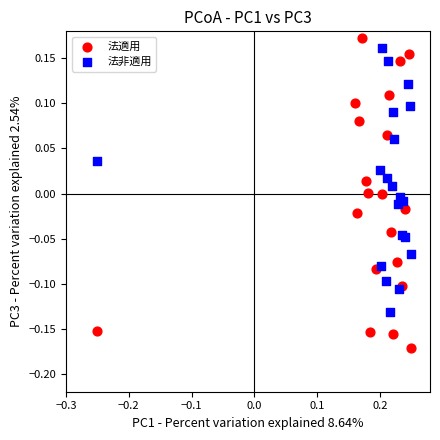

Which series has the largest Y range (max minus min)?

法適用